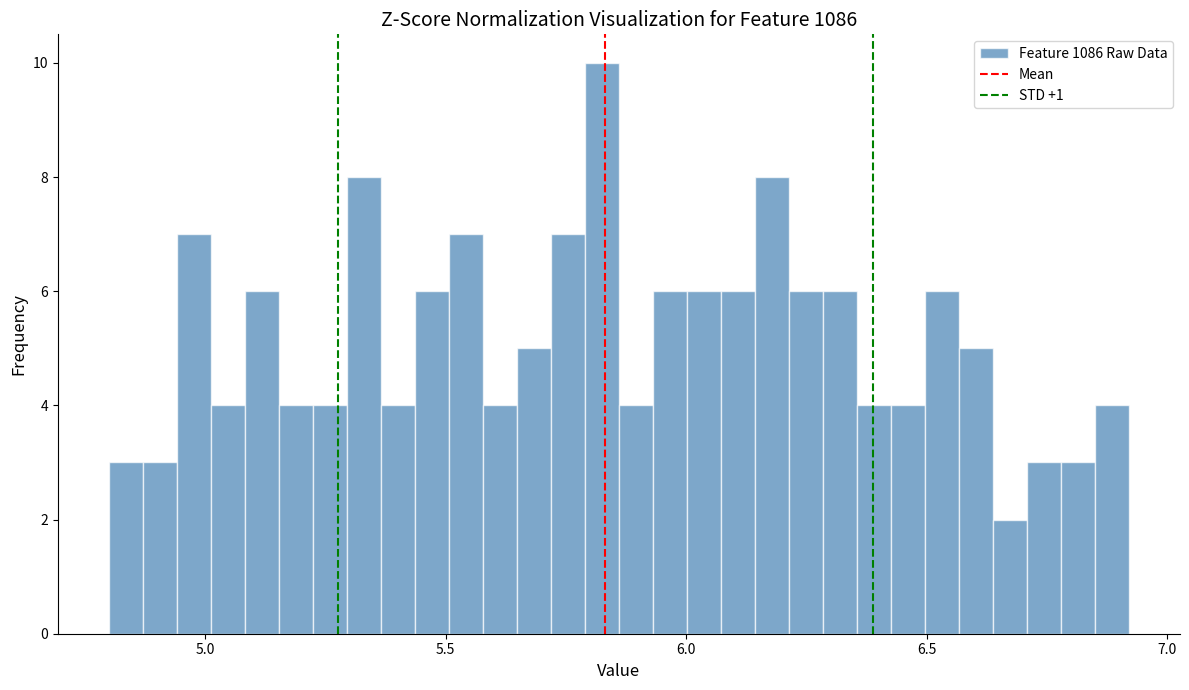

Around what value on the x-axis is the tallest bar? Give the approximate position of its centre, as read against the axis.

5.80